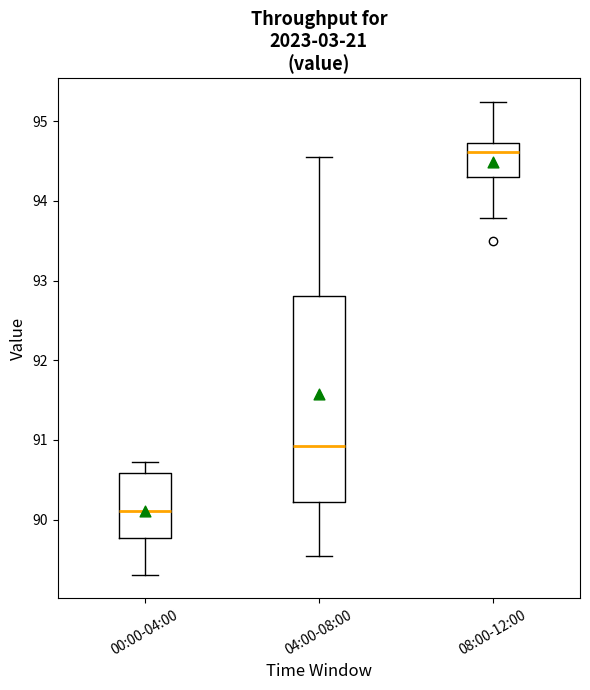

Reading left to right, read every box against the y-axis: the position of its median line, the range the box covers, and the ends of its whiskers. The values are not printed on the chart, so give them approximately, as read against the axis.

00:00-04:00: median 90.1, box 89.8 to 90.6, whiskers 89.3 to 90.7
04:00-08:00: median 90.9, box 90.2 to 92.8, whiskers 89.6 to 94.6
08:00-12:00: median 94.6, box 94.3 to 94.7, whiskers 93.8 to 95.2